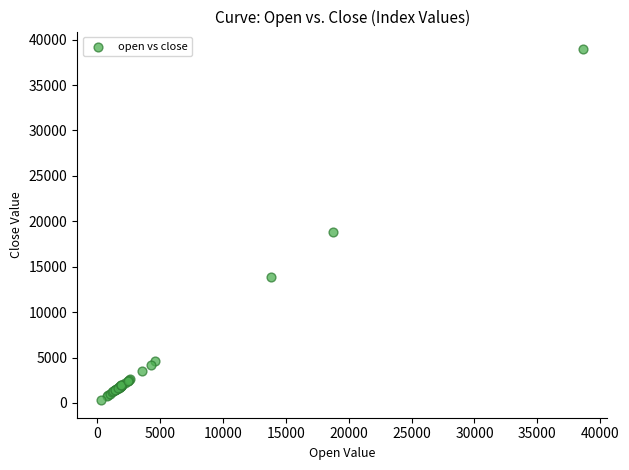

What Y value in the scatter plot is closest to 19632?

18815.2